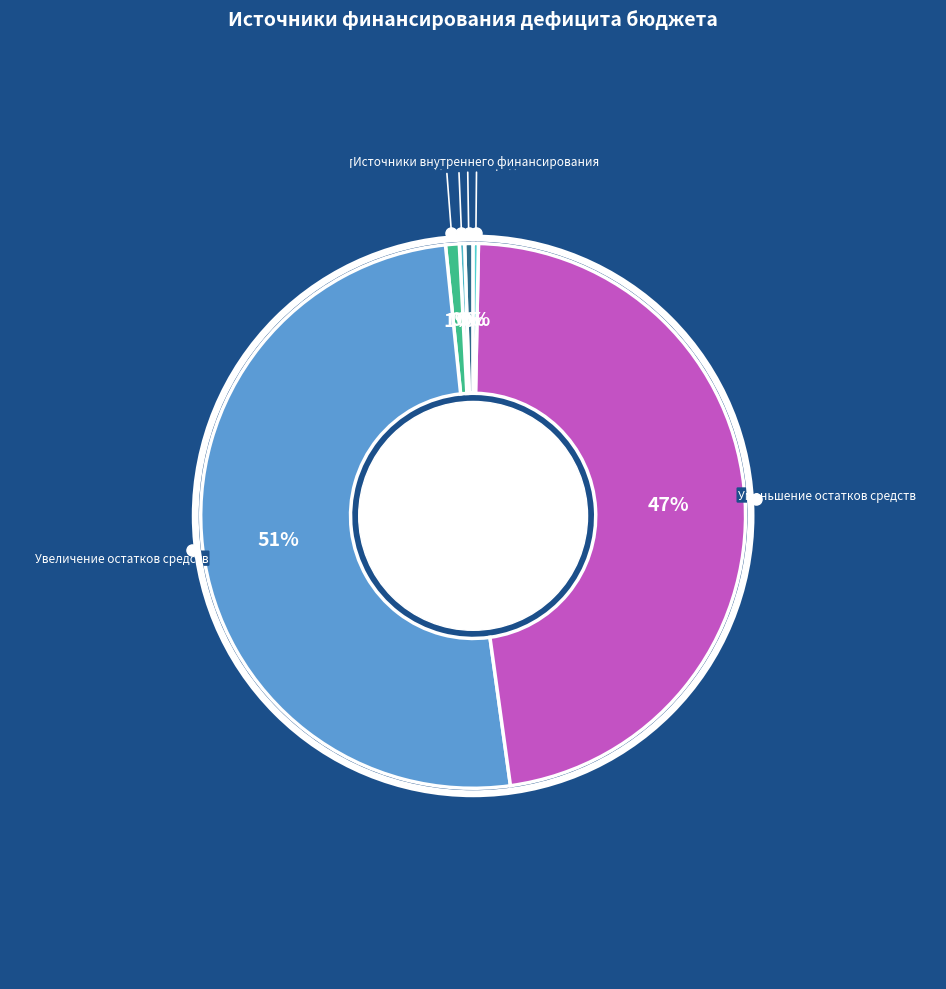

How many segments does this pie chart have?

6